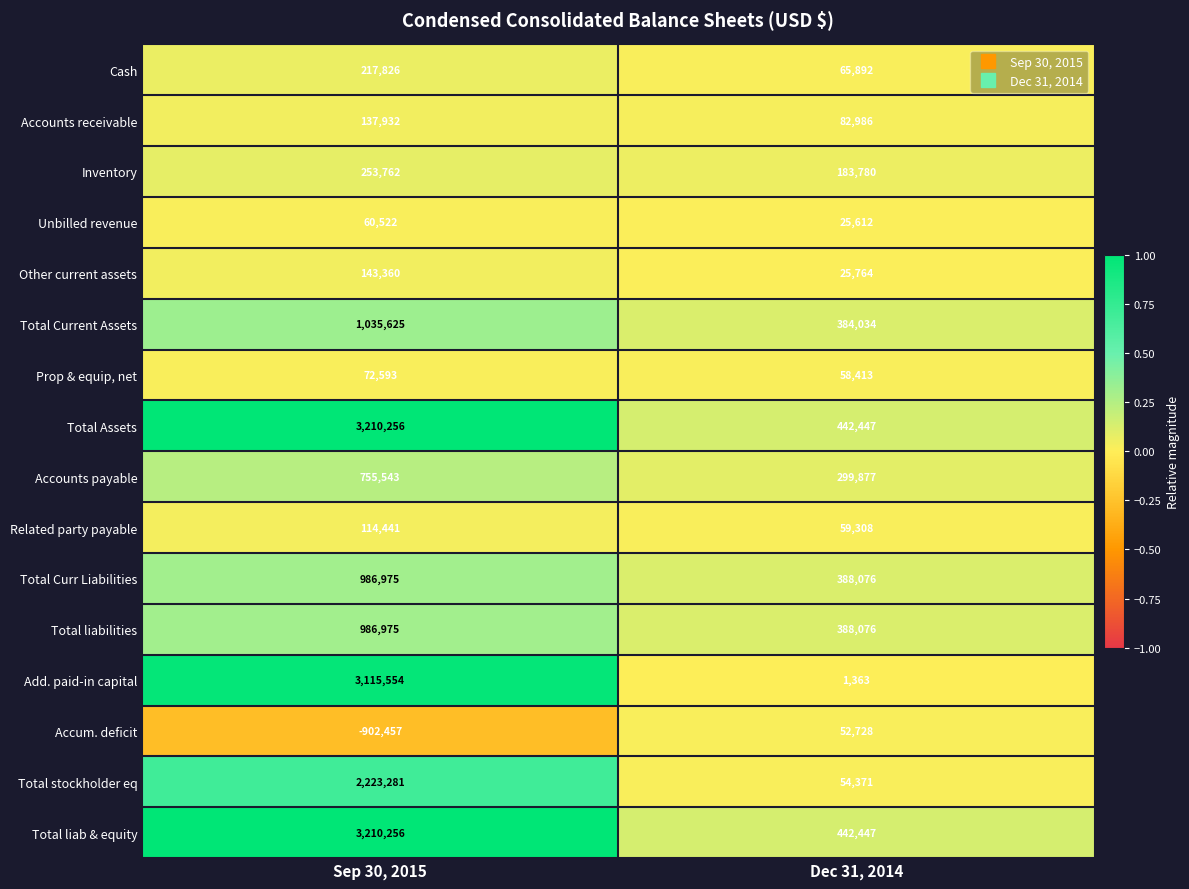

What is the difference between the Accounts receivable values at Dec 31, 2014 and Sep 30, 2015?

54946